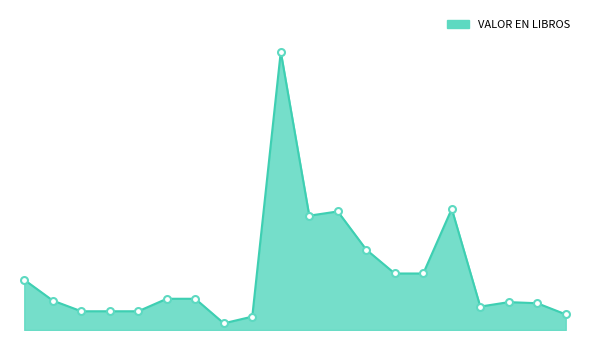

True or false: the data has more than 2 interior local peaks.

True